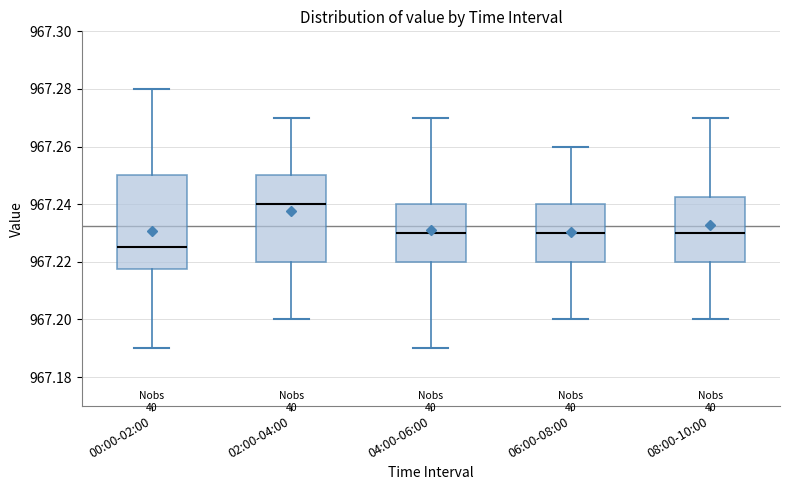

Where is the upper edge of the box for 06:00-08:00 on the y-axis? The values are not printed on the chart, so give them approximately, as read against the axis.

967.240